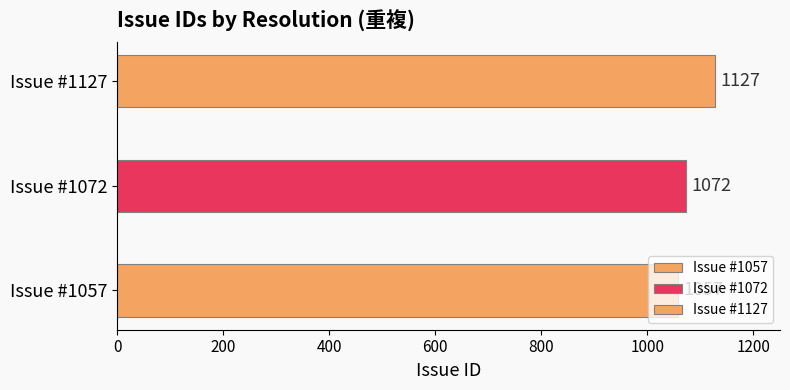

List the labels in order of value, largest first.

1127, 1072, 1057